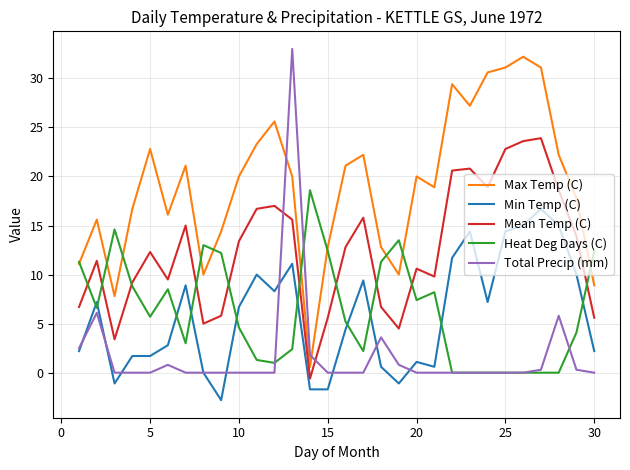

What is the sum of all Max Temp (C) values?

573.4